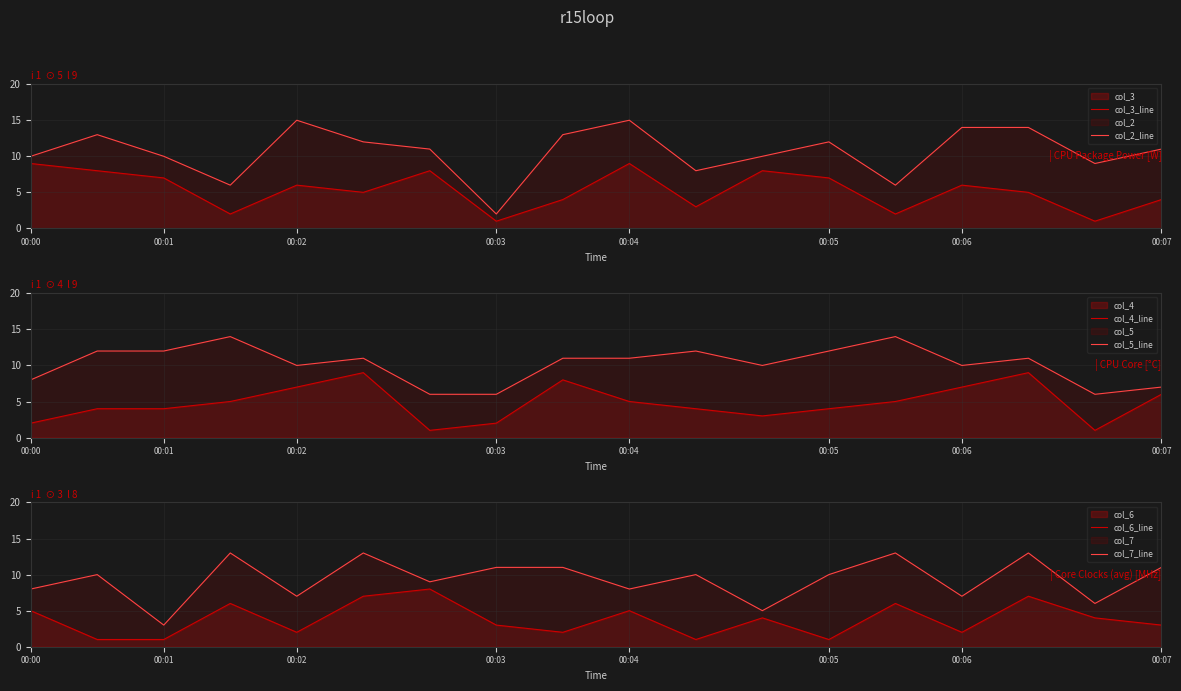

Is it true that col_4 equals 3 at 00:03?

False